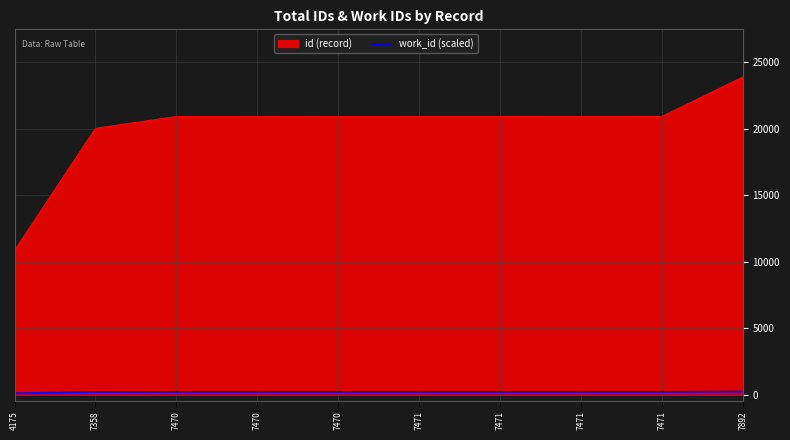

What is the maximum value shown in the chart?

23869.0